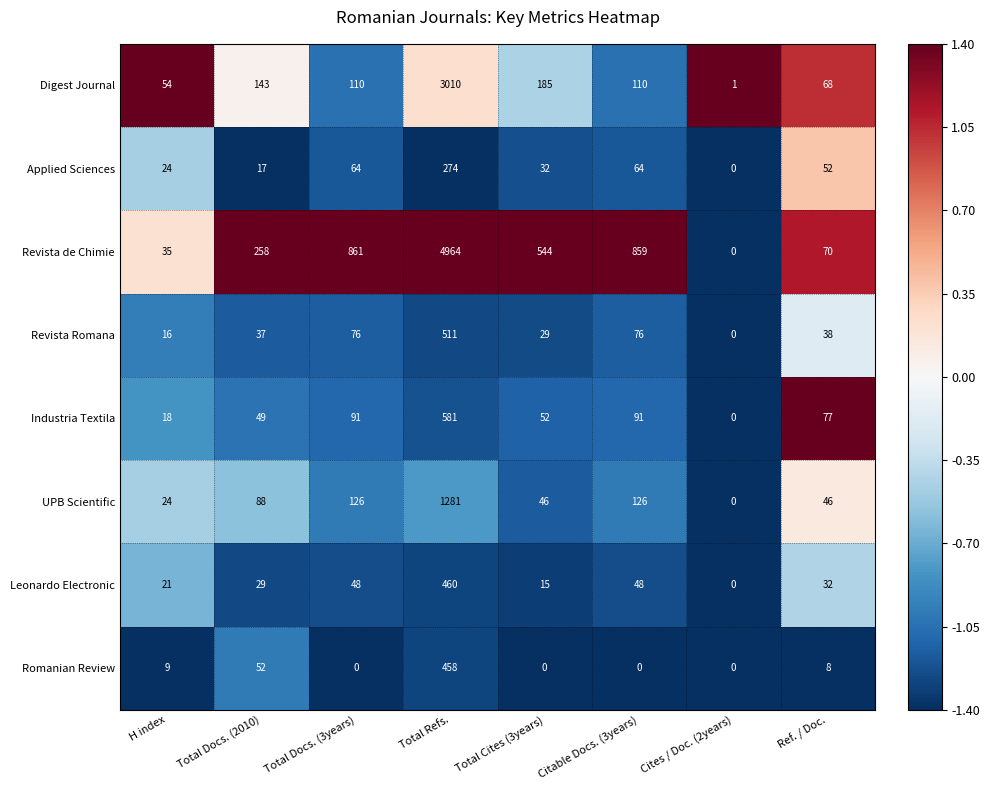

How many values in the Applied Sciences series are below 52?

4